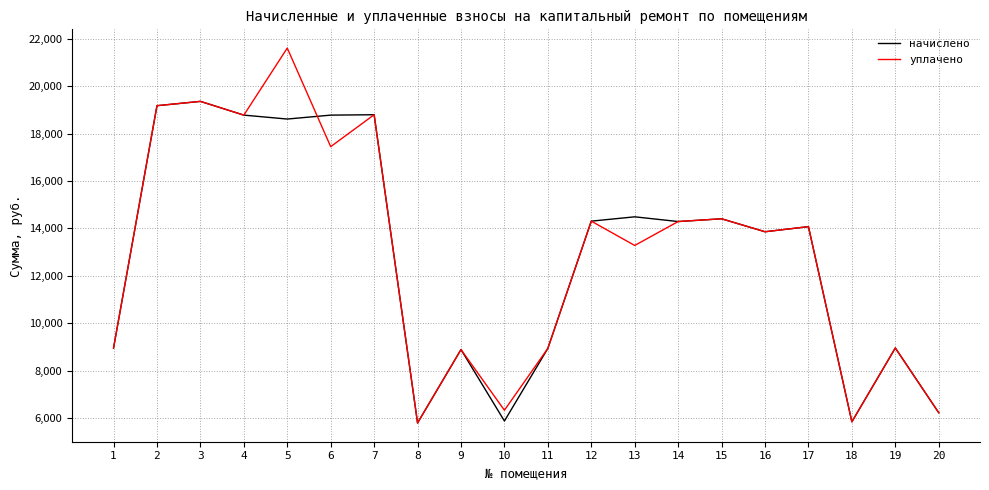

The начислено series shows 25131.0 at 5. True or false?

False